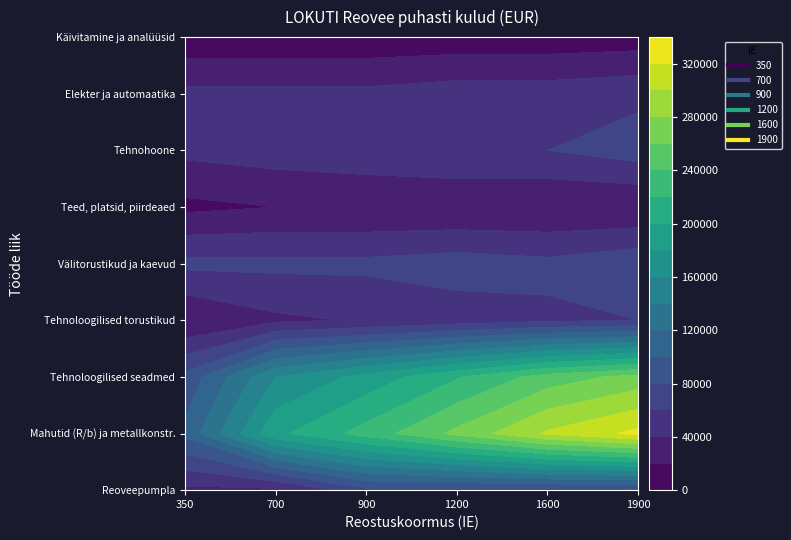

How many data points does each series have?

9